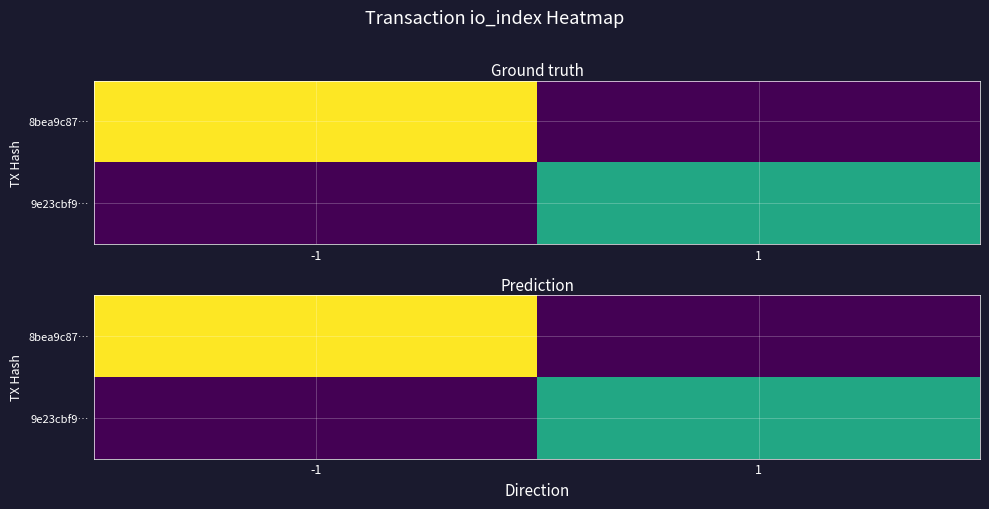

List the labels in order of 9e23cbf9… value, largest first.

1, -1